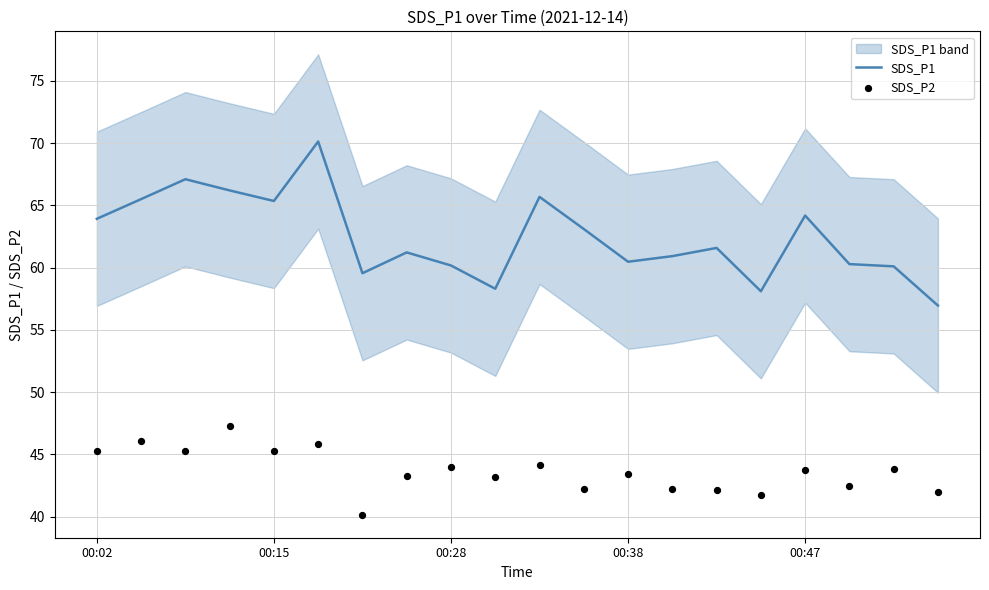

Is it true that SDS_P1 equals 60.2 at 00:28?

True